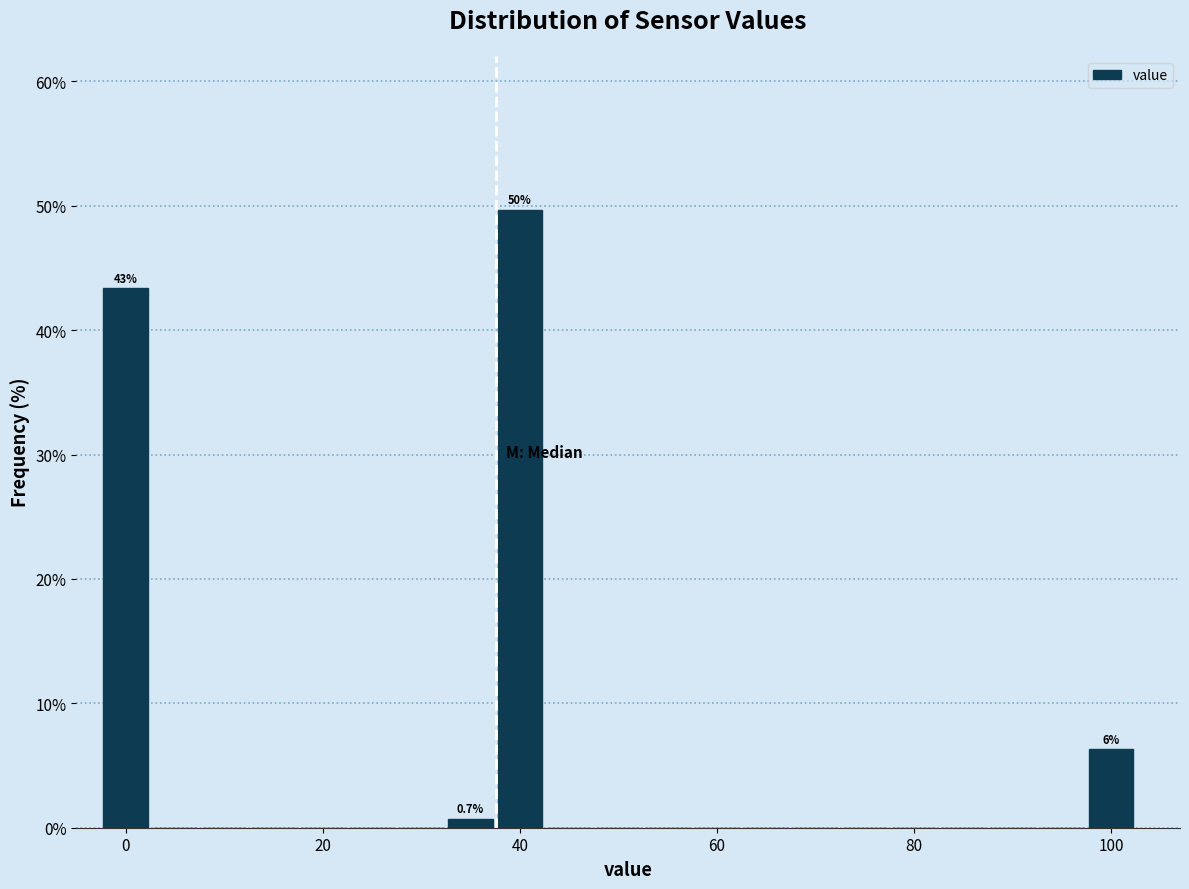

Around what value on the x-axis is the tallest bar? Give the approximate position of its centre, as read against the axis.

40